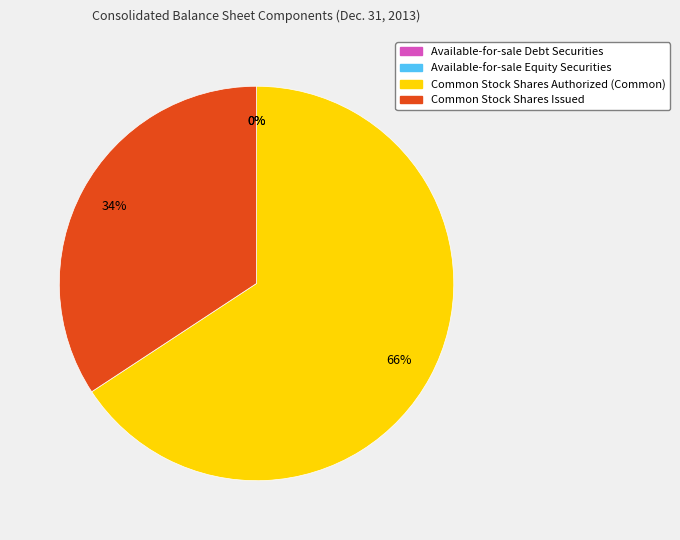

Which slice represents more than half of the pie?

Common Stock Shares Authorized (Common)